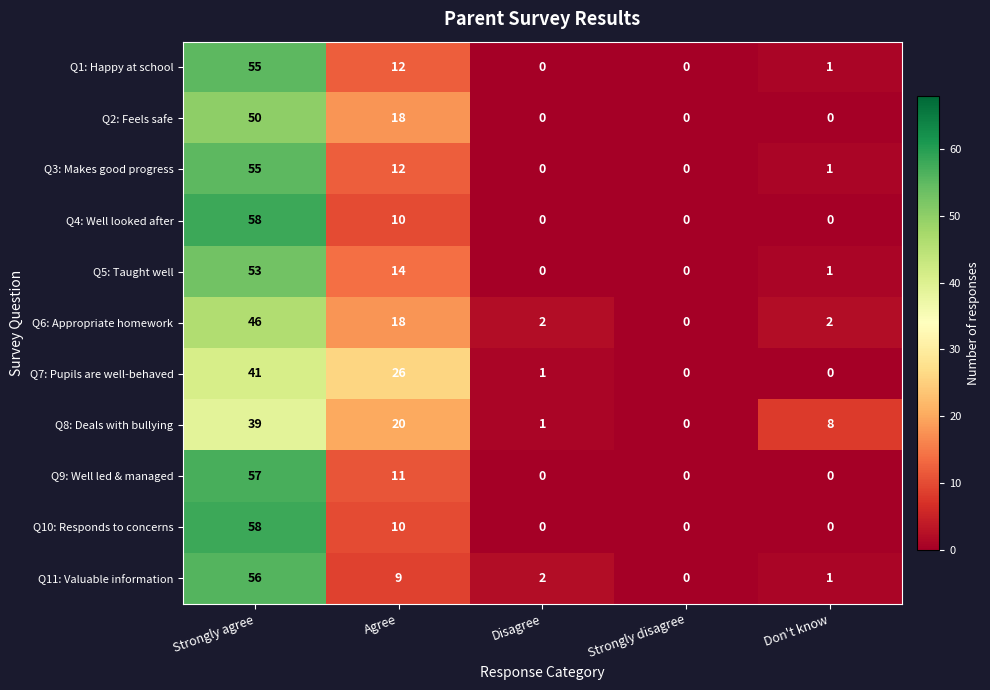

How many distinct data groups are displayed?

11